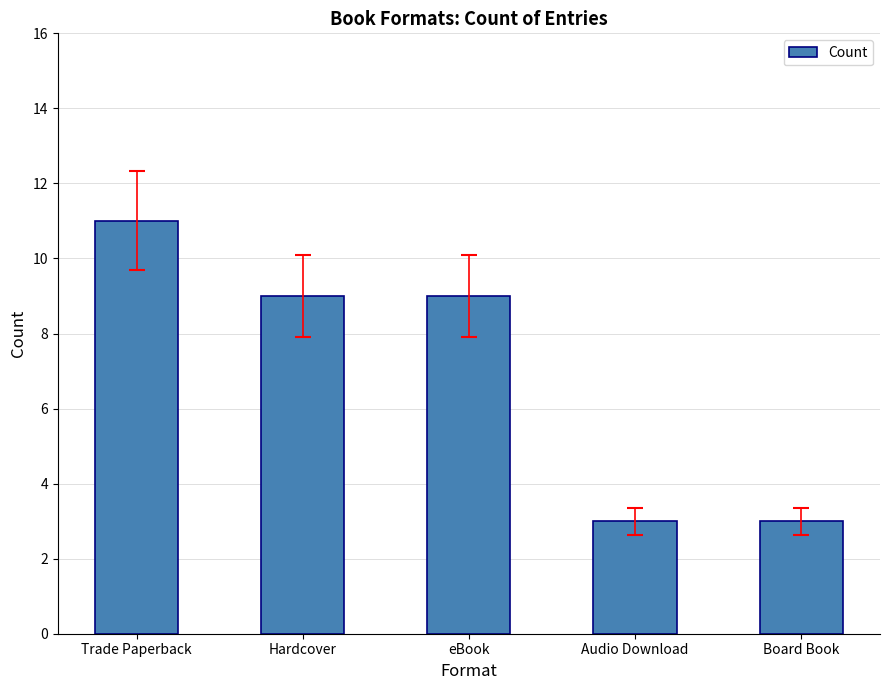

What is the average value?

7